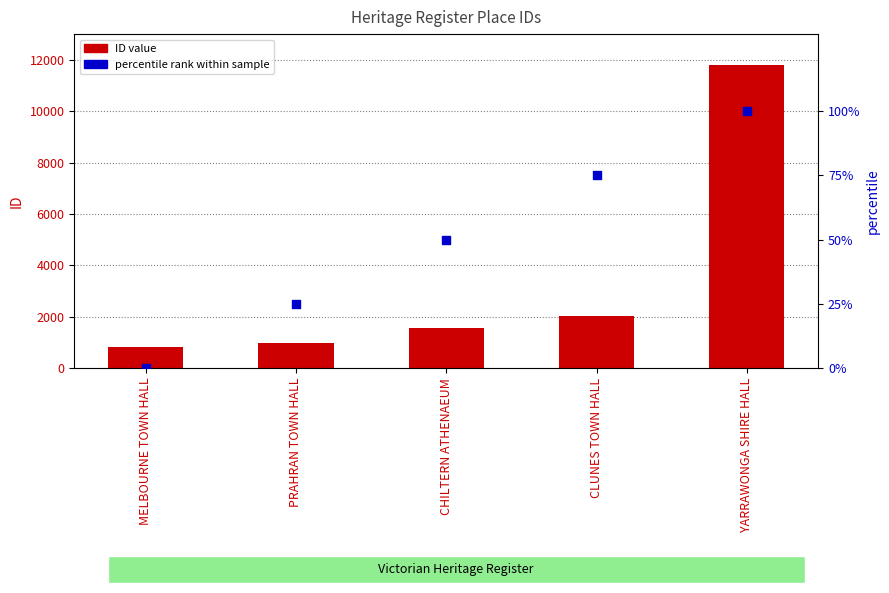

At which category is the sum across all series the highest?

YARRAWONGA SHIRE HALL